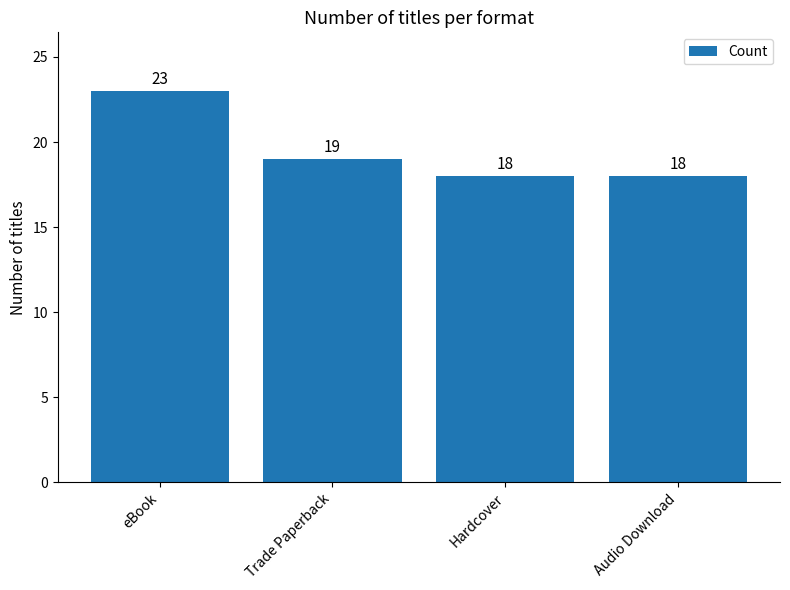

What is the maximum value shown in the chart?

23